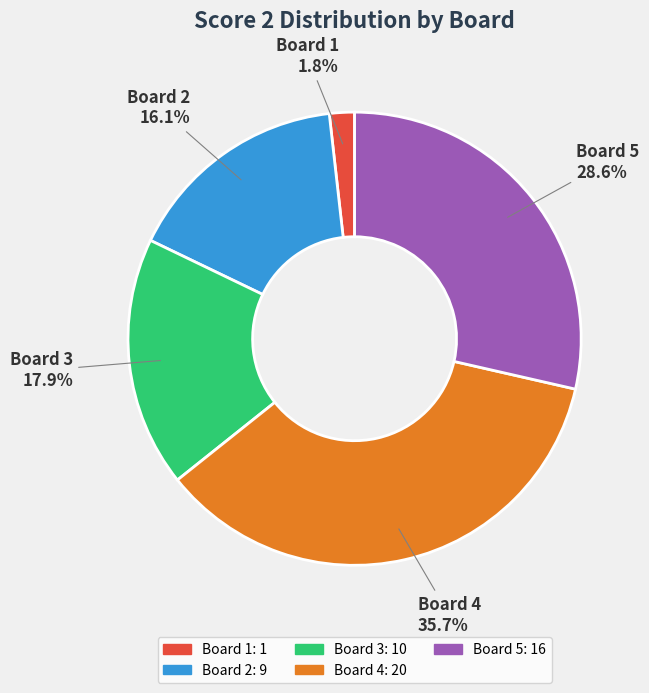

To the nearest percent, what is the combined percentage of Board 1 and Board 5?

30%